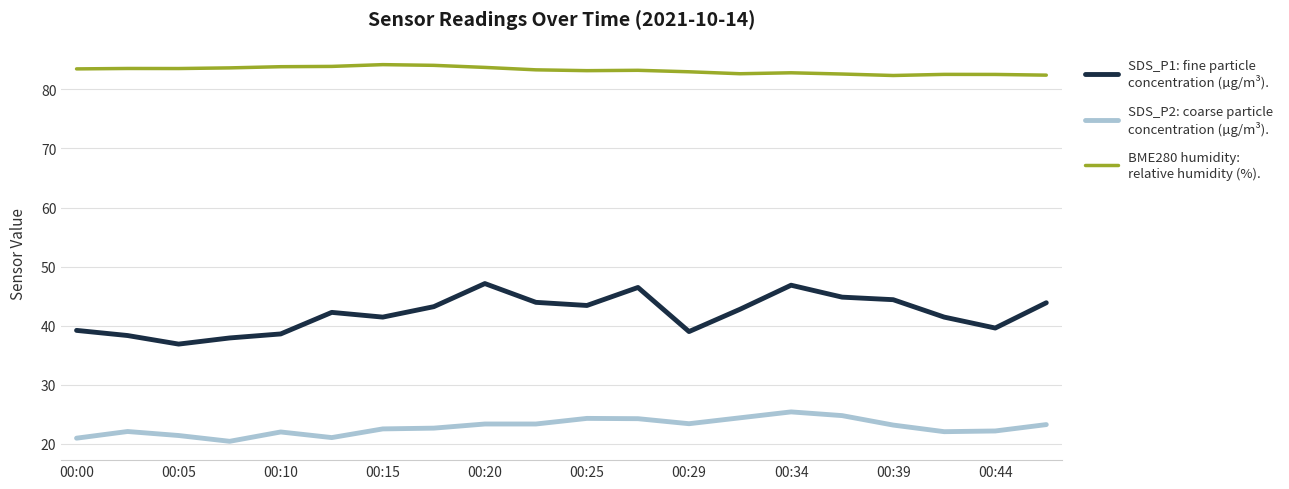

What is the maximum value shown in the chart?

84.2